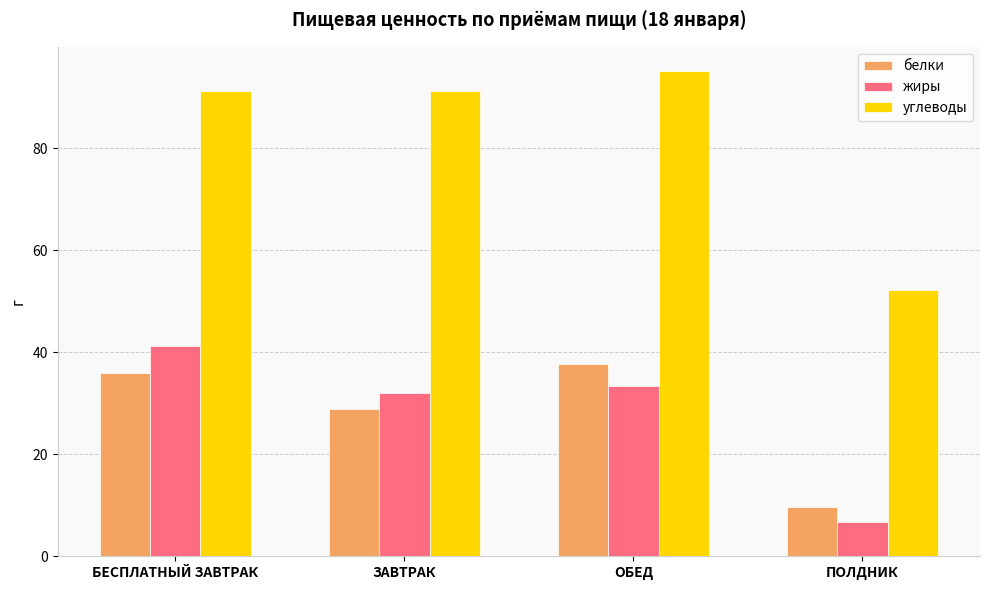

What is the sum of the белки values at БЕСПЛАТНЫЙ ЗАВТРАК and ОБЕД?

73.5